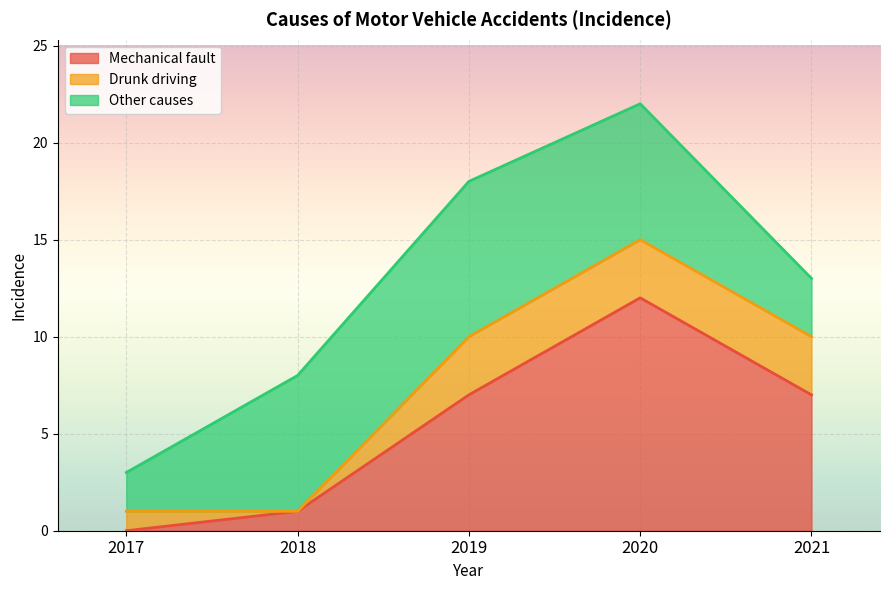

What is the difference between the highest and lowest values at 2019?

5